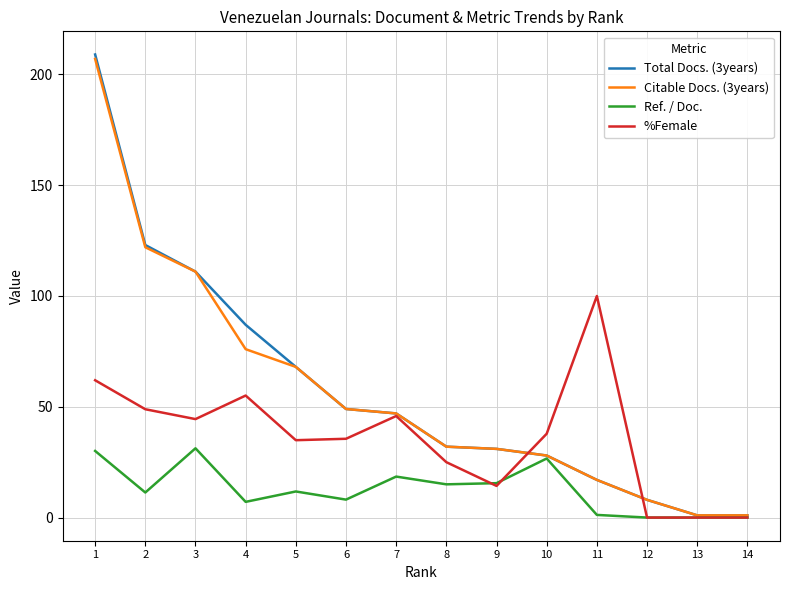

What are all the series names shown in the legend?

Total Docs. (3years), Citable Docs. (3years), Ref. / Doc., %Female